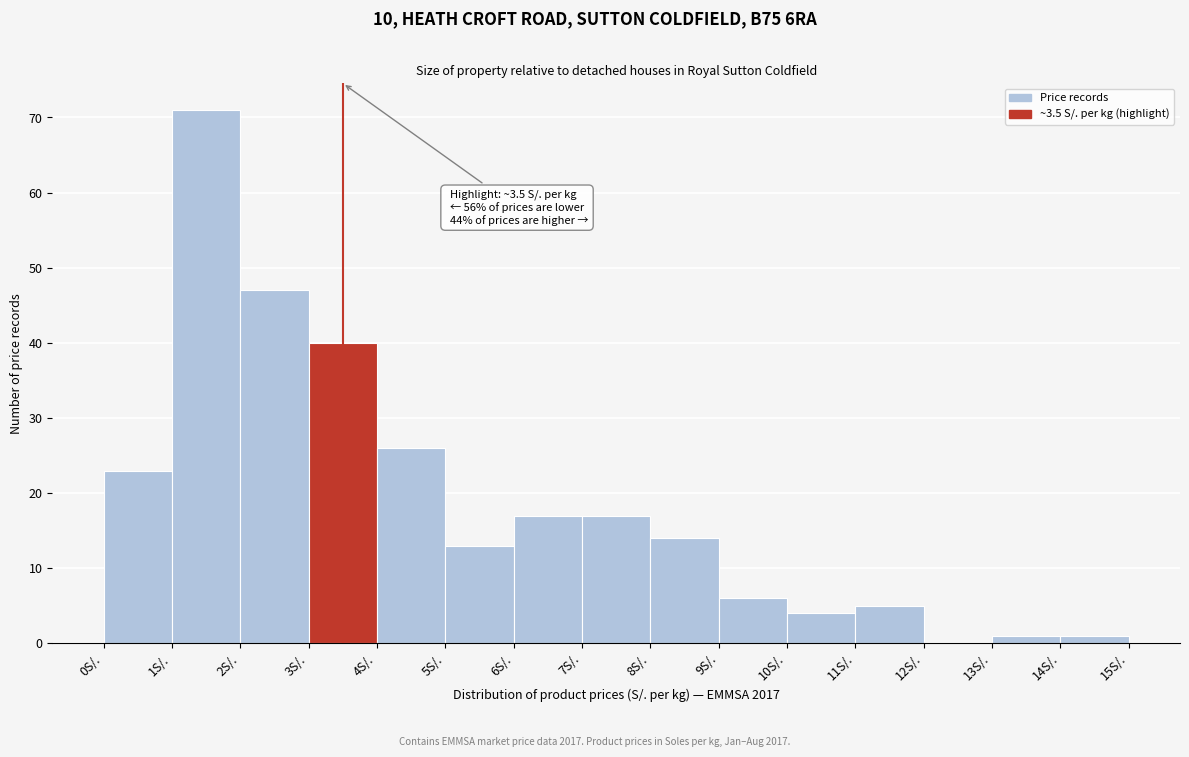

Over which range of the x-axis is the bar tallest?

1 to 2